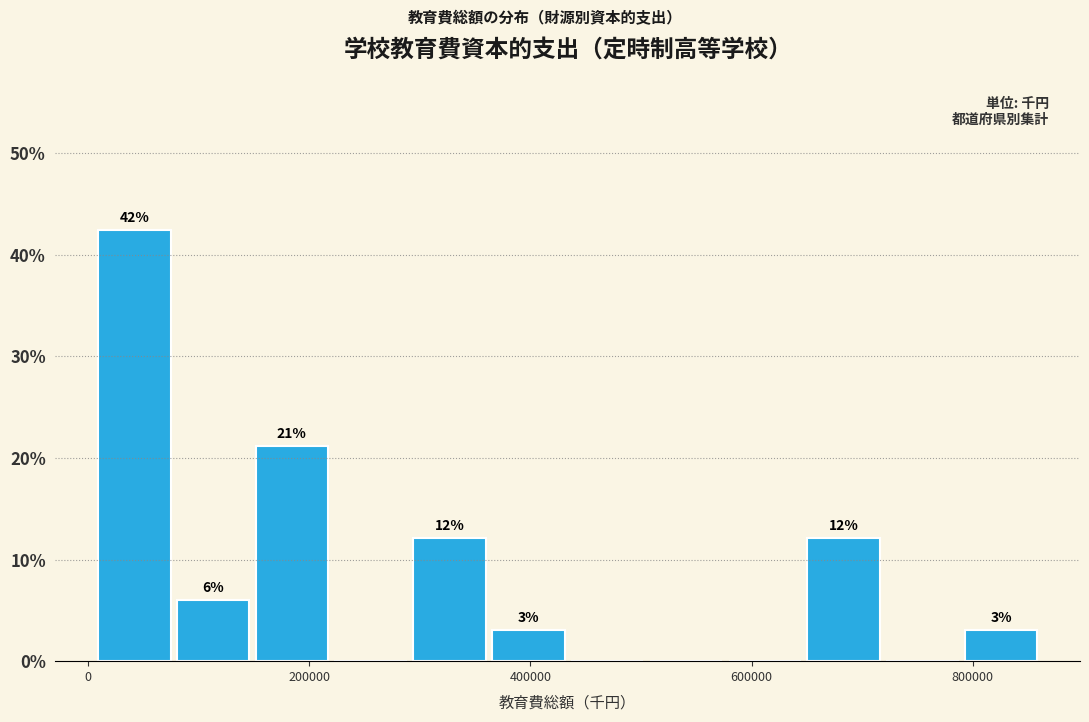

Read against the x-axis, roughly where is the centre of the tallest bar?

40000